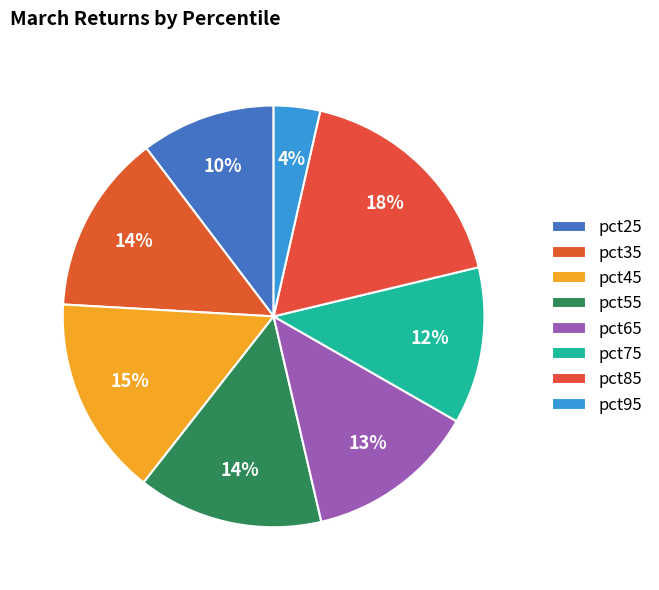

Does any single category account for the majority?

No